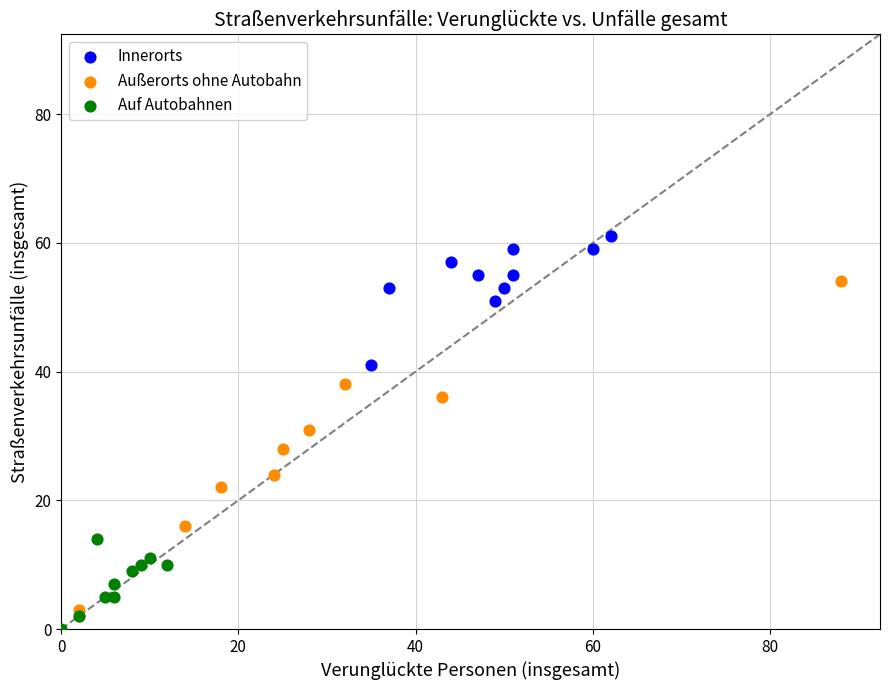

What are all the series names shown in the legend?

Innerorts, Außerorts ohne Autobahn, Auf Autobahnen